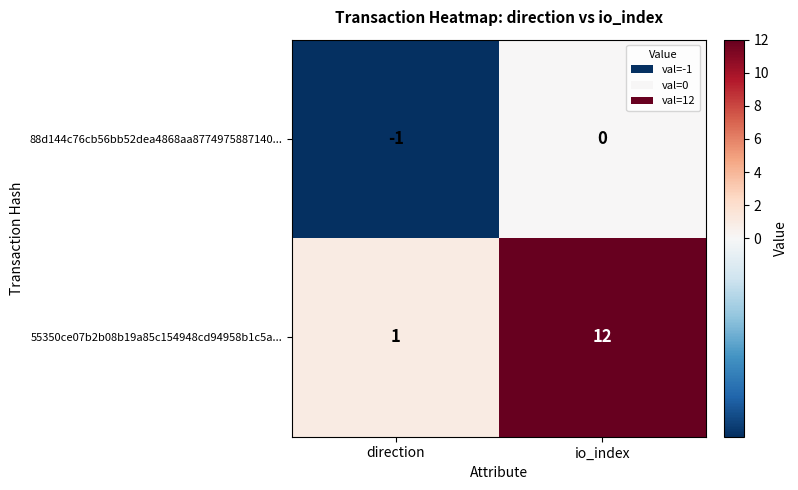

Which series has the largest total across all categories?

55350ce07b2b08b19a85c154948cd94958b1c5a...